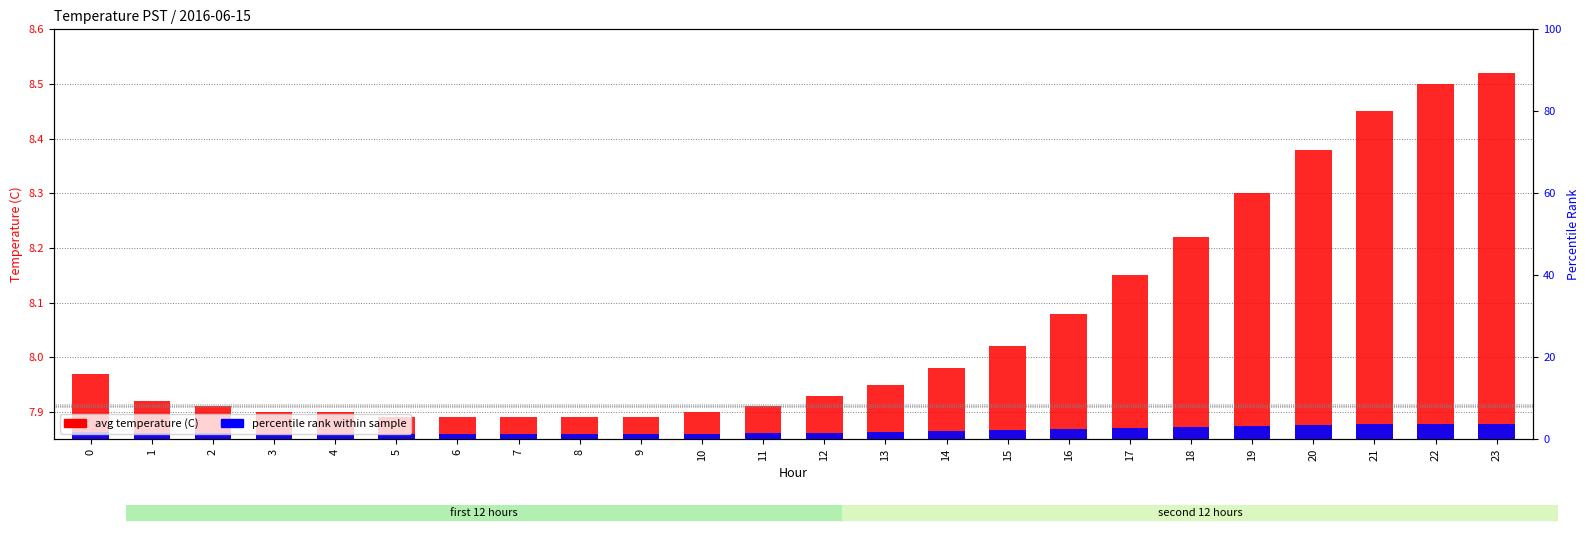

Count the number of data series in this chart.

2